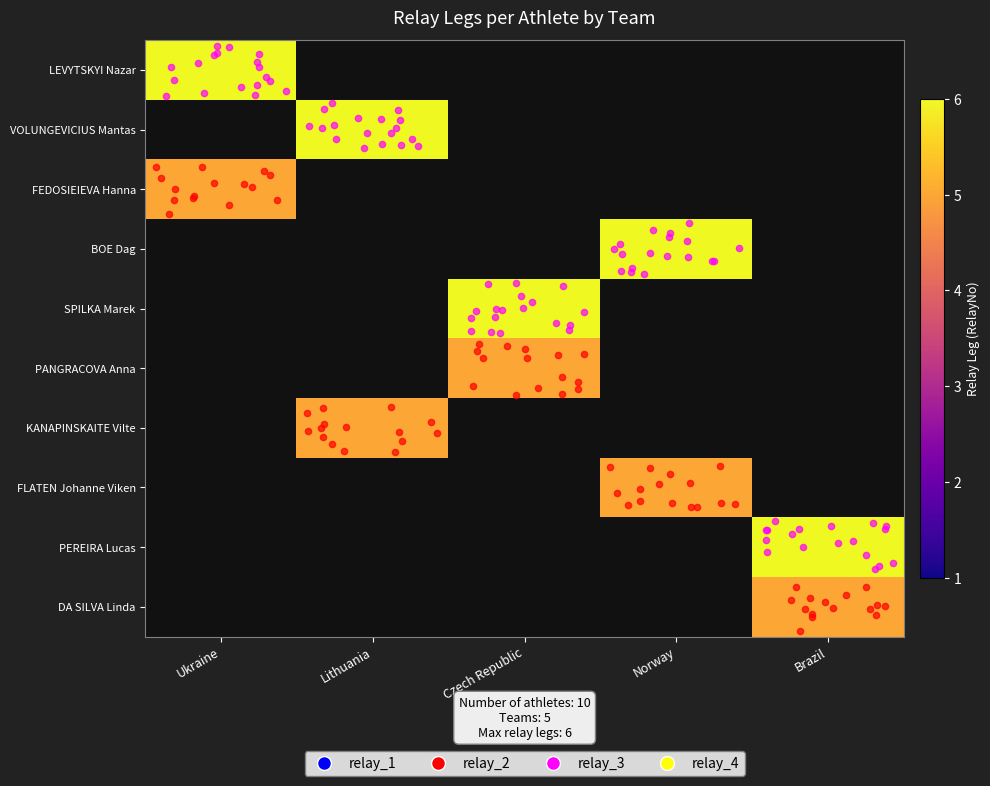

Between Norway and Ukraine, which is larger?

Ukraine